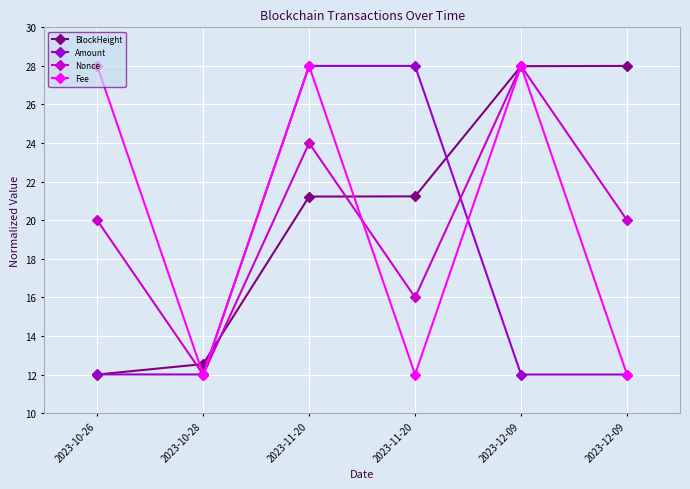

Rank the series at 2023-11-20 from highest to lowest value.

Amount, Fee, Nonce, BlockHeight